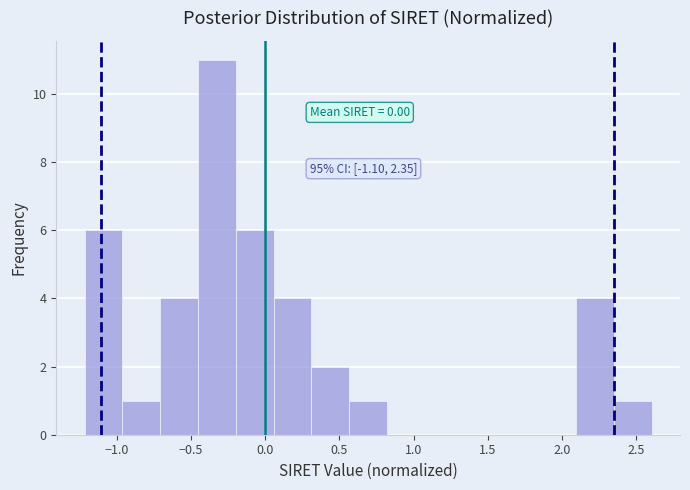

Over which range of the x-axis is the bar tallest?

-0.45 to -0.20